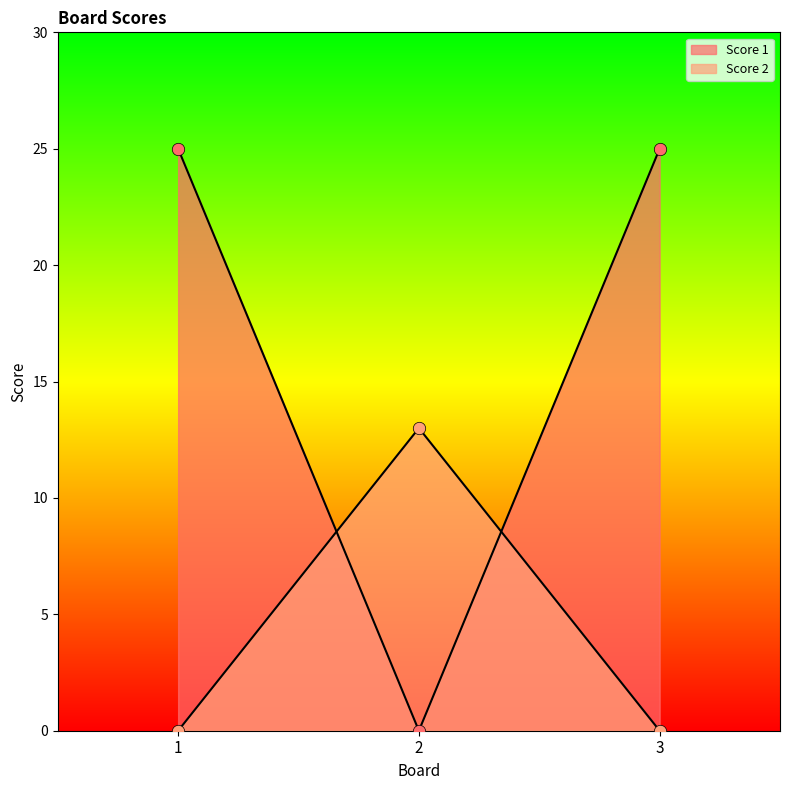

Which series reaches the maximum Y coordinate?

Score 1